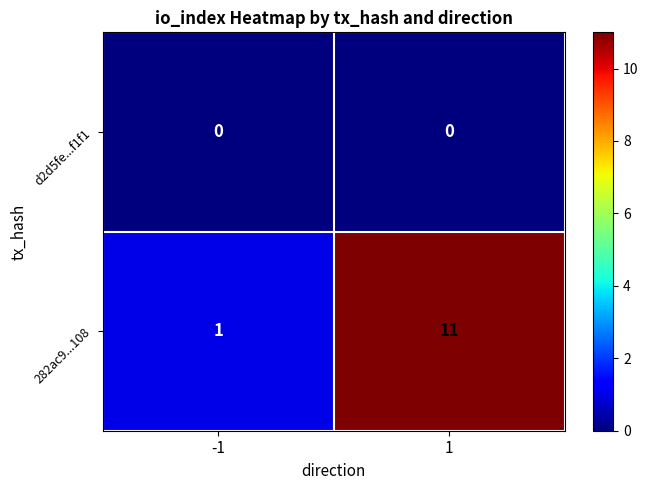

What is the spread (max minus min) of values at 1?

11